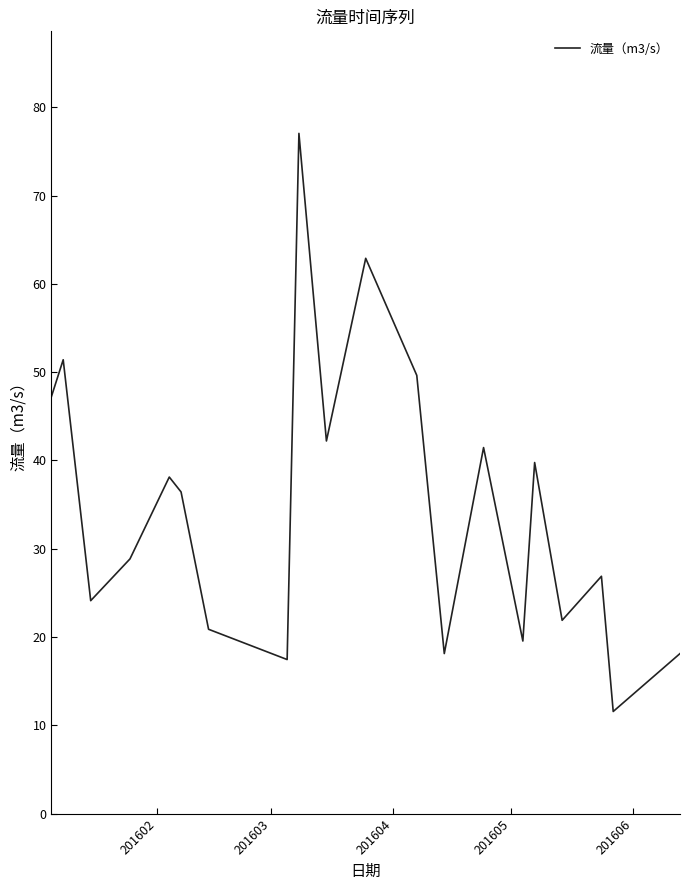

What is the average value?

34.7